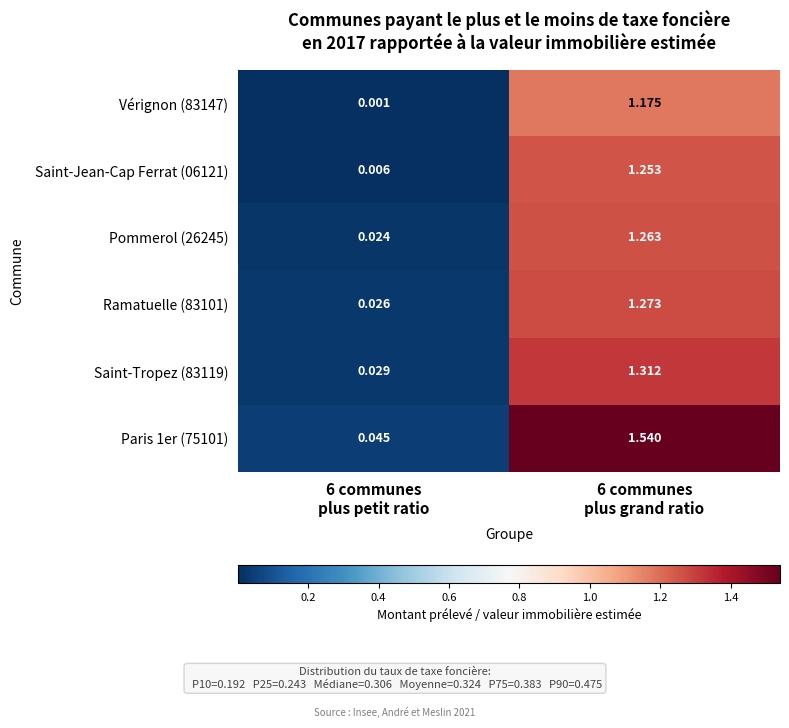

At 6 communes
plus petit ratio, list the series in order from largest to smallest.

Paris 1er (75101), Saint-Tropez (83119), Ramatuelle (83101), Pommerol (26245), Saint-Jean-Cap Ferrat (06121), Vérignon (83147)